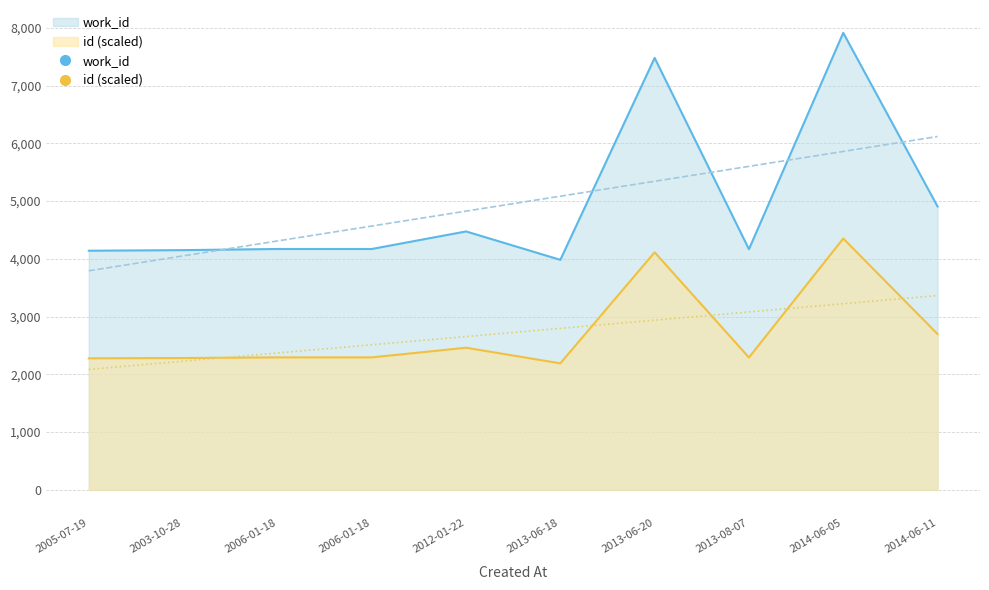

What is the difference between the second highest and second lowest values?

3338